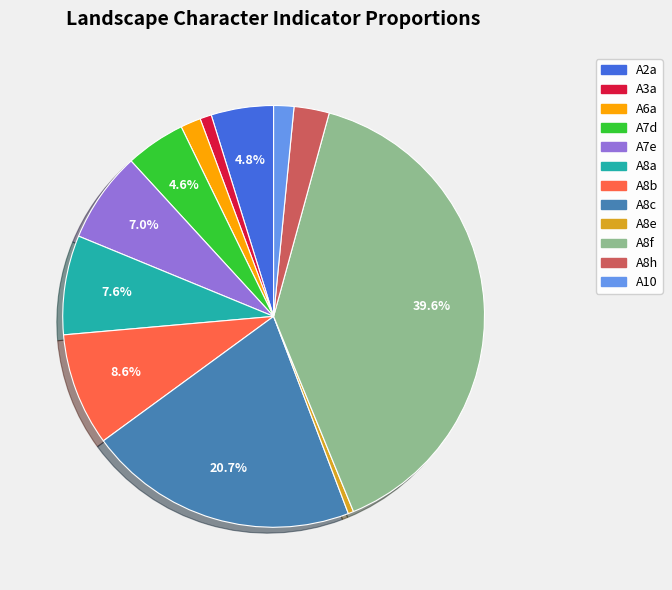

Between A3a and A2a, which is larger?

A2a